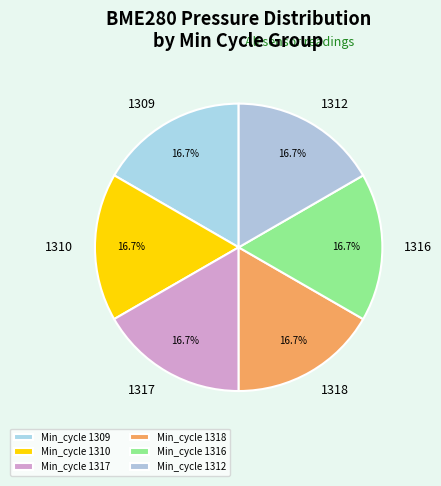

Does any single category account for the majority?

No